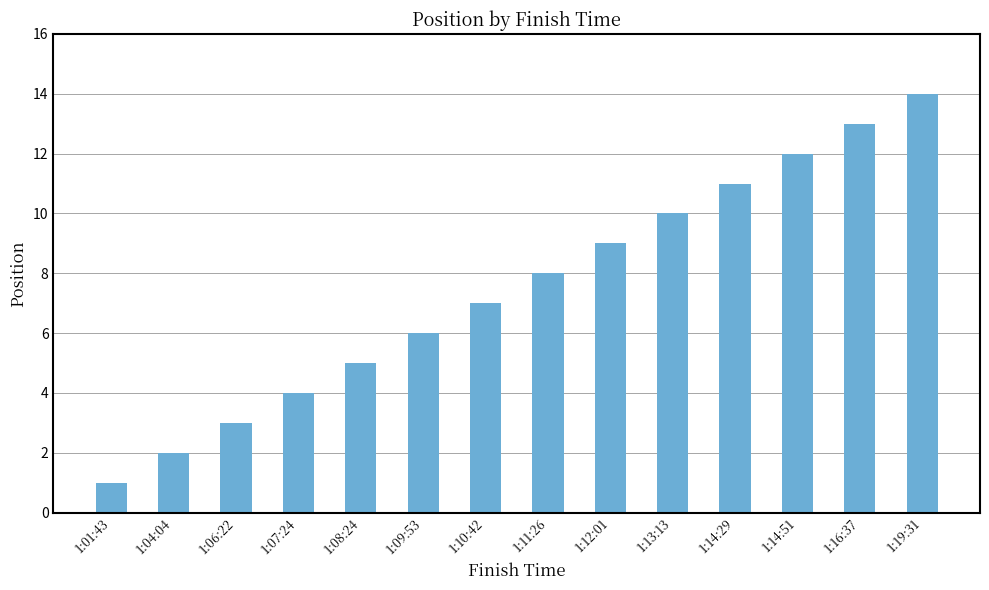

Which label corresponds to the smallest value in the chart?

1:01:43